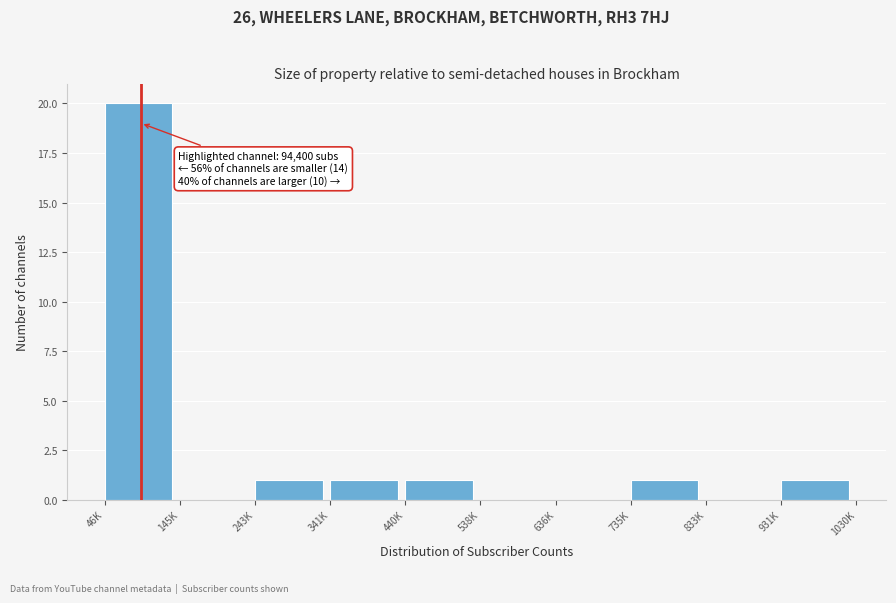

Reading left to right, transcribe all the data shown in this chart.

46K=20	145K=0	243K=1	341K=1	440K=1	538K=0	636K=0	735K=1	833K=0	931K=1